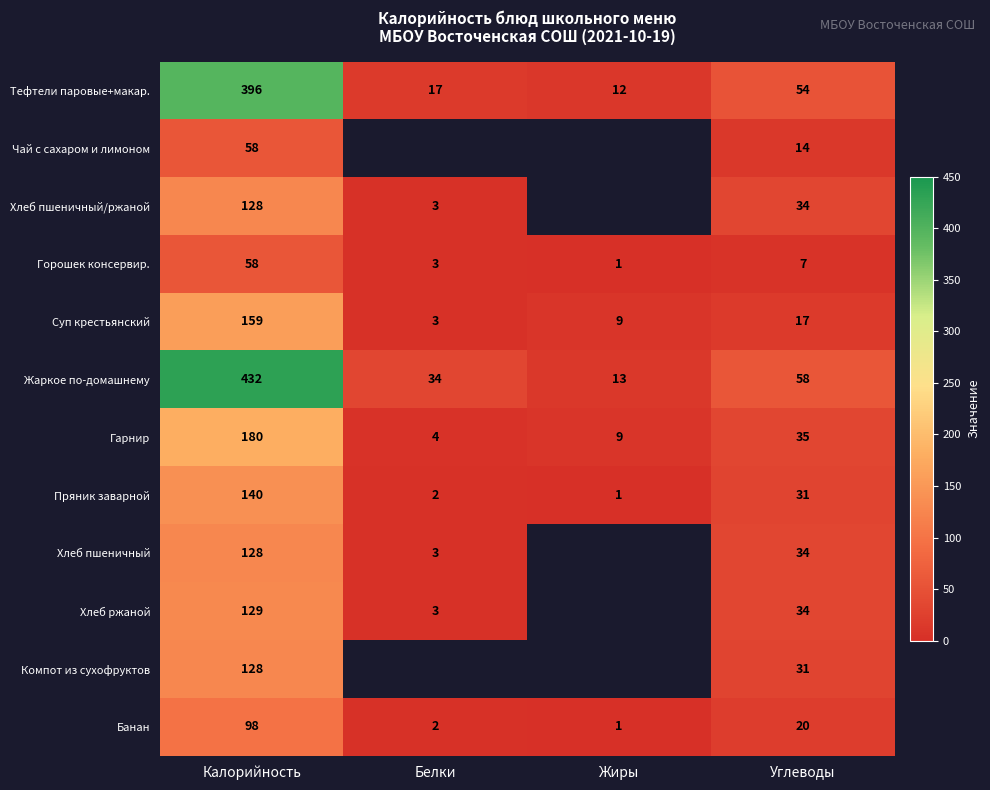

At which label does Гарнир reach its peak?

Калорийность